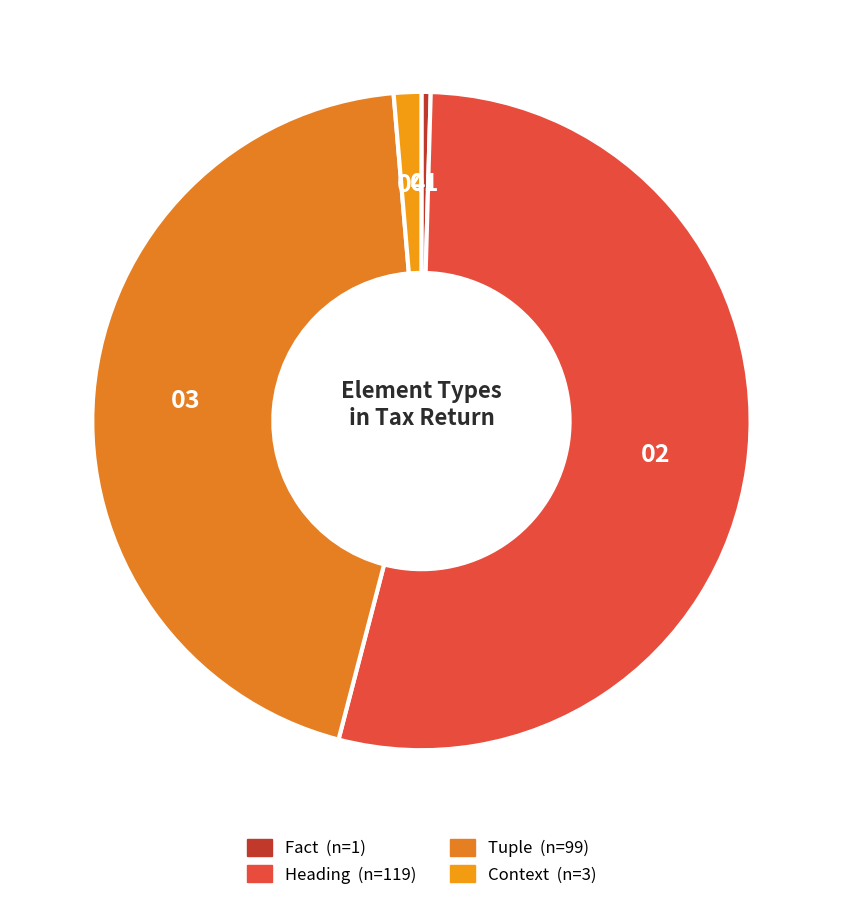

Count the number of slices in the pie.

4